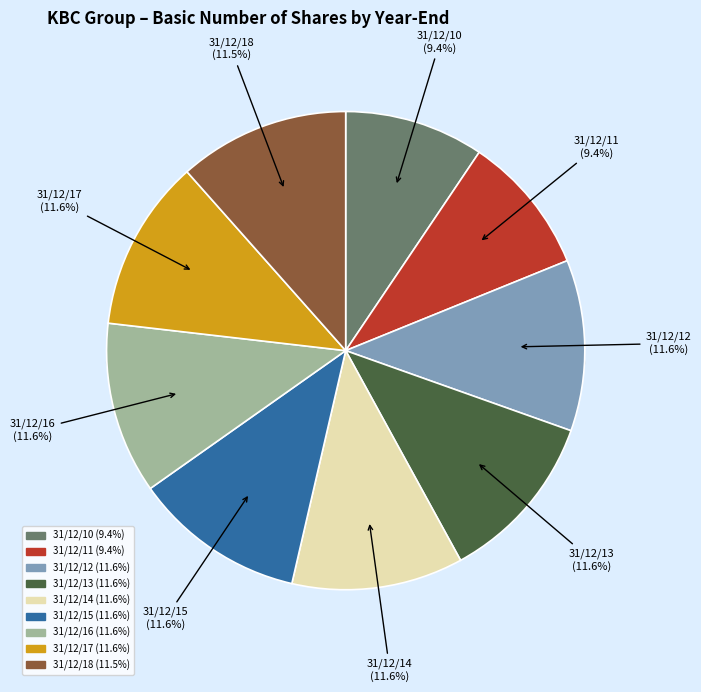

Combined, do 31/12/10 and 31/12/16 account for over 50%?

No